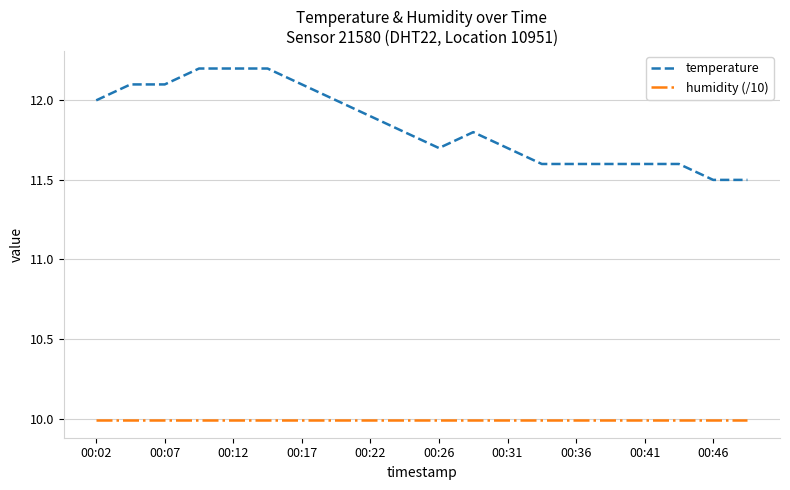

Which series has the largest total across all categories?

temperature